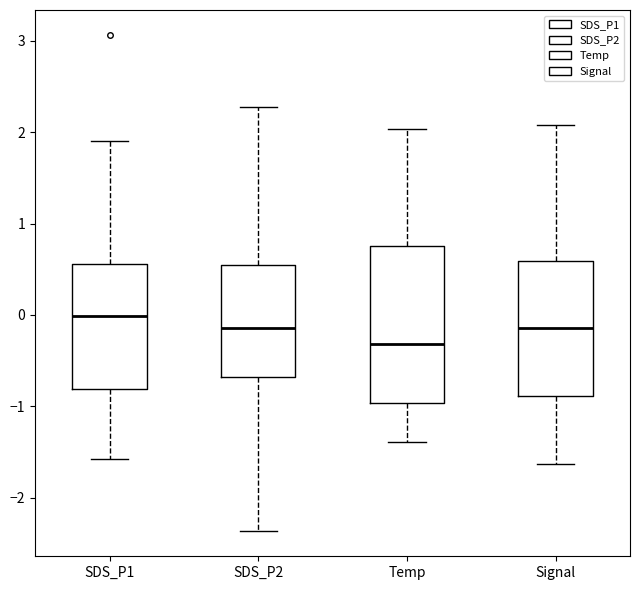

Reading left to right, transcribe this box plot: for each box, give where its median line is, the range the box spans, and where its two whiskers end, as read against the y-axis. The values are not printed on the chart, so give them approximately, as read against the axis.

SDS_P1: median 0.0, box -0.8 to 0.6, whiskers -1.6 to 1.9
SDS_P2: median -0.1, box -0.7 to 0.5, whiskers -2.4 to 2.3
Temp: median -0.3, box -1.0 to 0.8, whiskers -1.4 to 2.0
Signal: median -0.1, box -0.9 to 0.6, whiskers -1.6 to 2.1